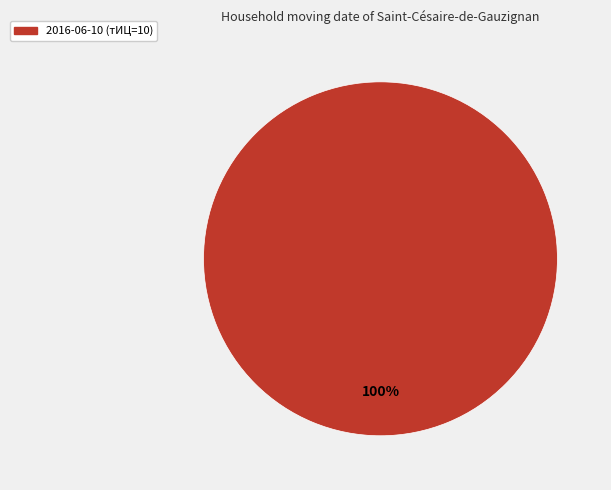

Is there any slice that represents more than half of the pie?

Yes